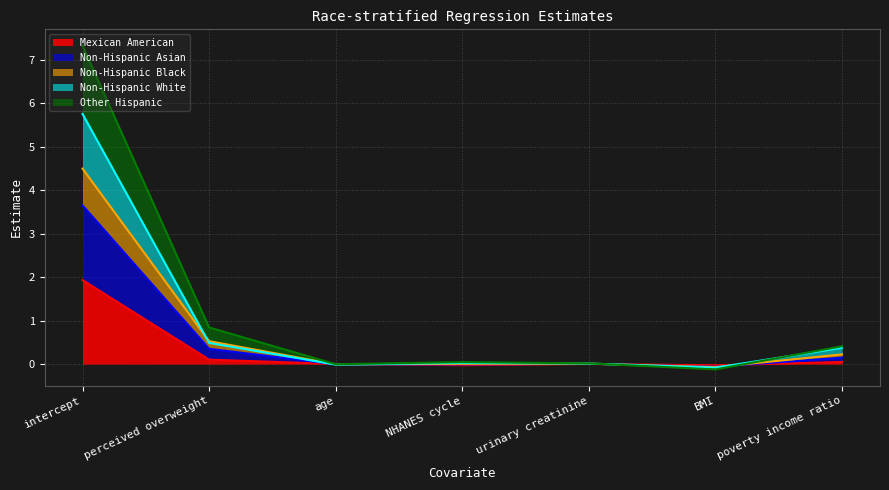

Is it true that Mexican American equals 0.0 at poverty income ratio?

True